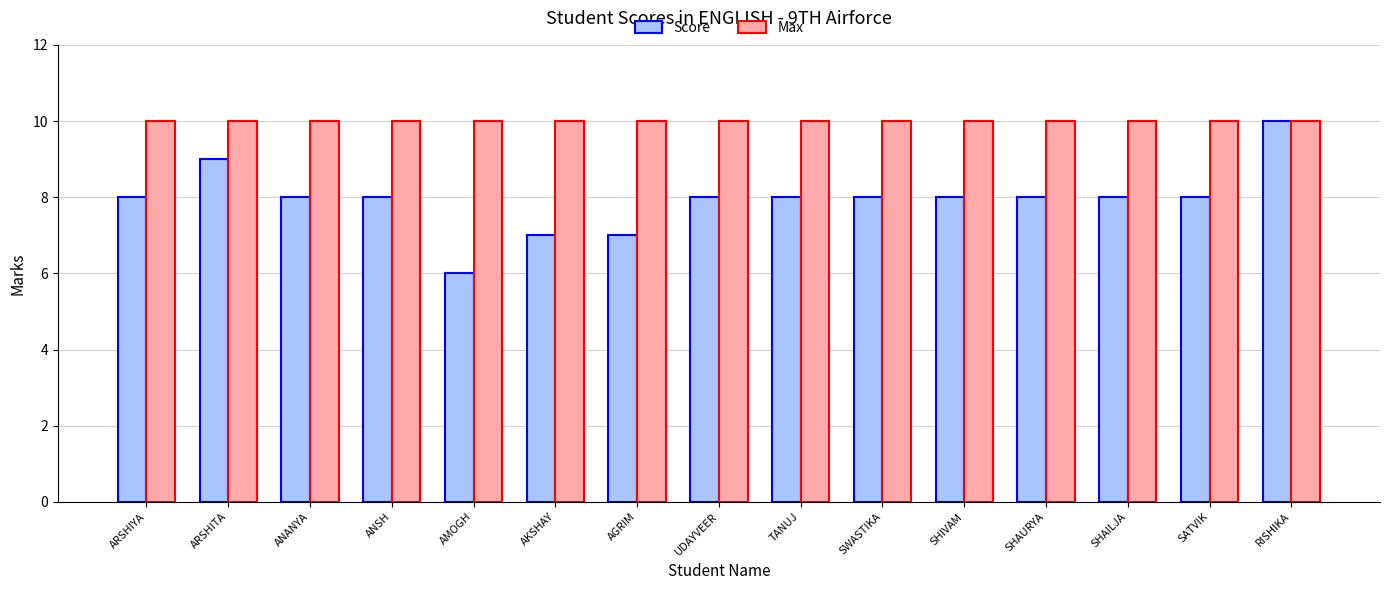

How many bars are there in total?

30